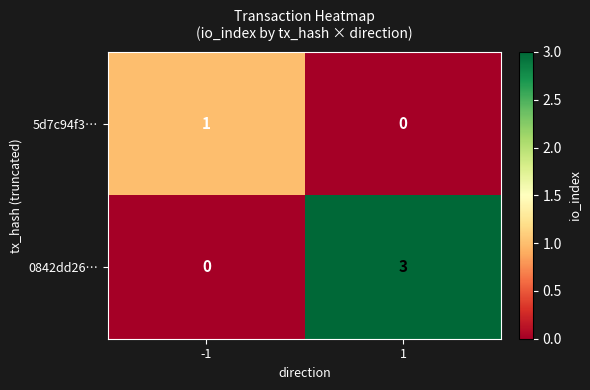

What is the difference between the highest and lowest values at -1?

1